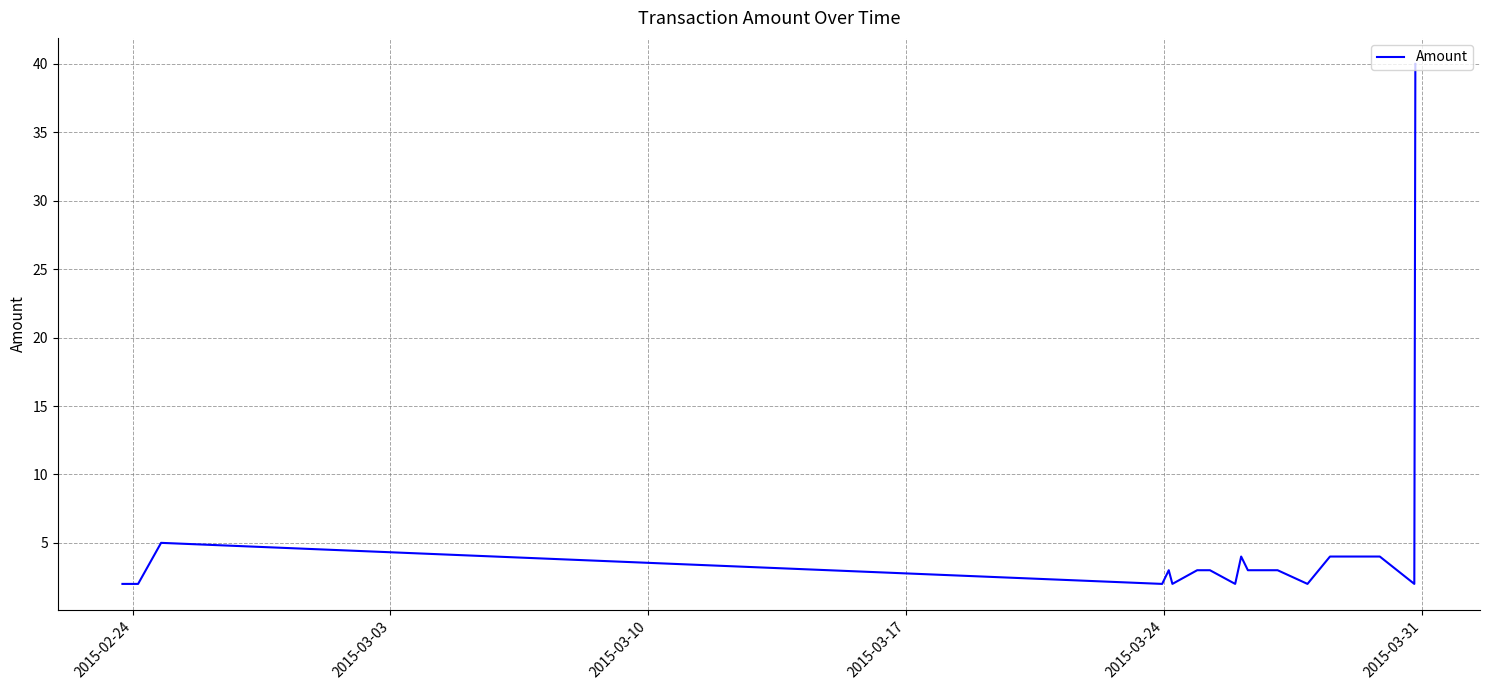

What is the difference between the maximum and minimum values?

38